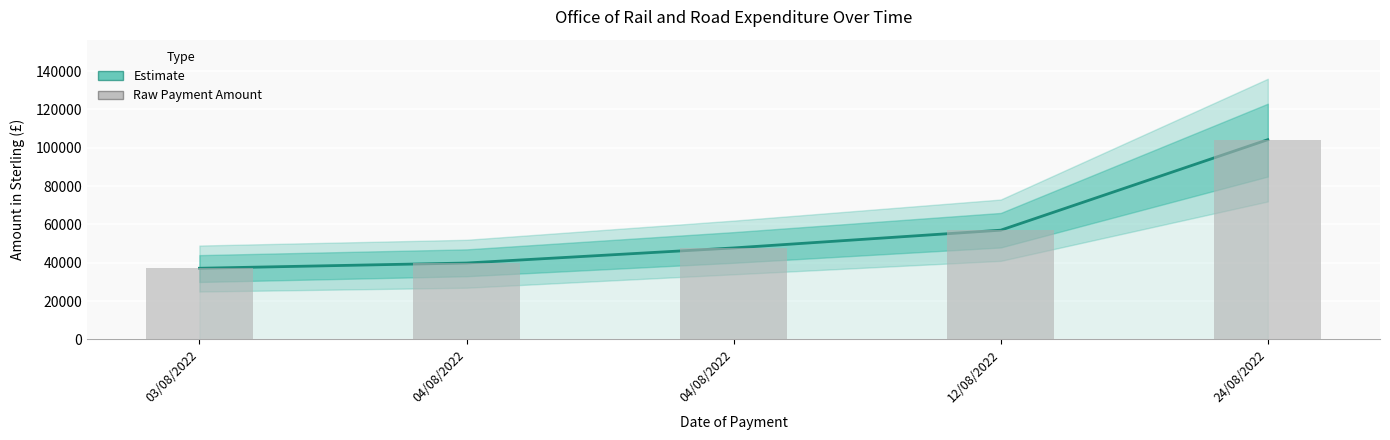

The value of Amount in Sterling (Estimate) at 24/08/2022 is 62039.9. True or false?

False